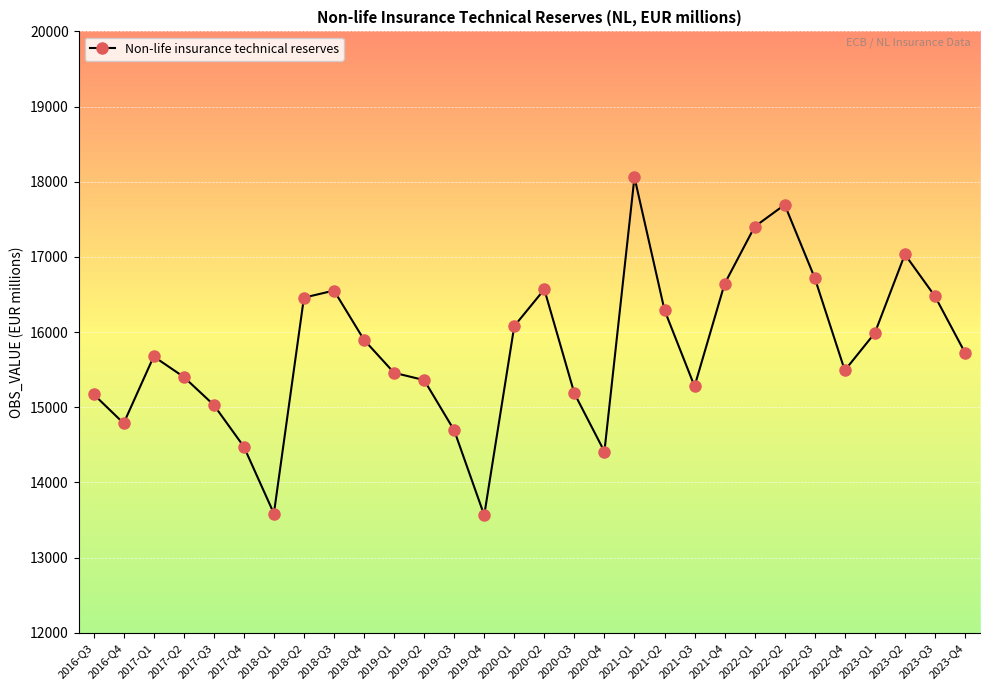

At which category does the data reach its first local valley?

2016-Q4